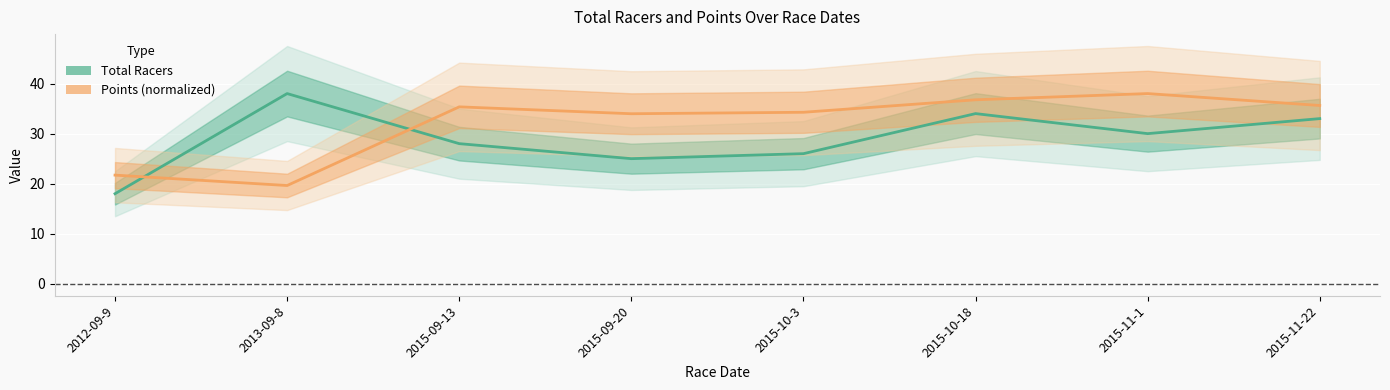

True or false: Points (normalized) and Total Racers intersect in this chart.

True